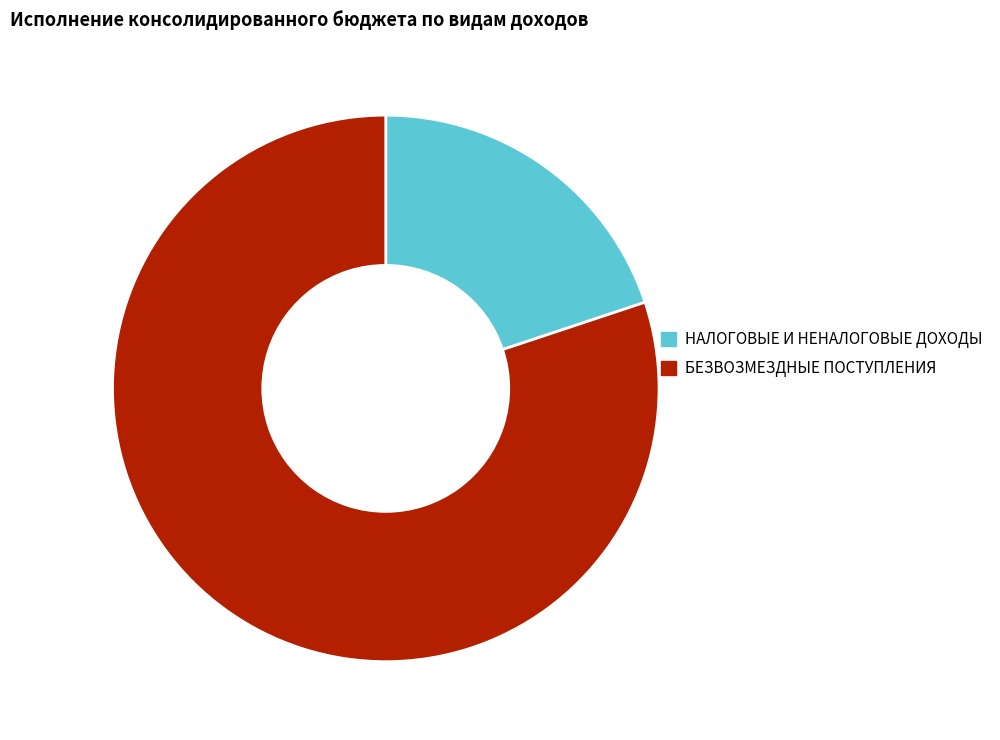

How many segments does this pie chart have?

2